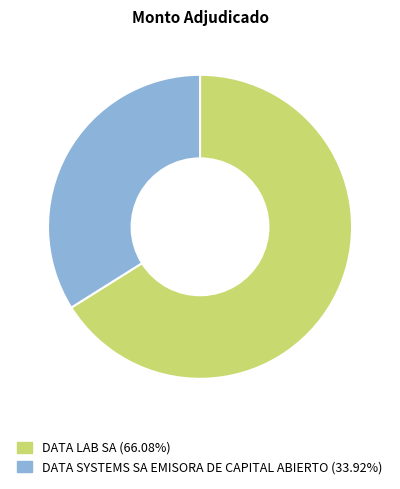

Is the sum of DATA LAB SA and DATA SYSTEMS SA EMISORA DE CAPITAL ABIERTO greater than half?

Yes